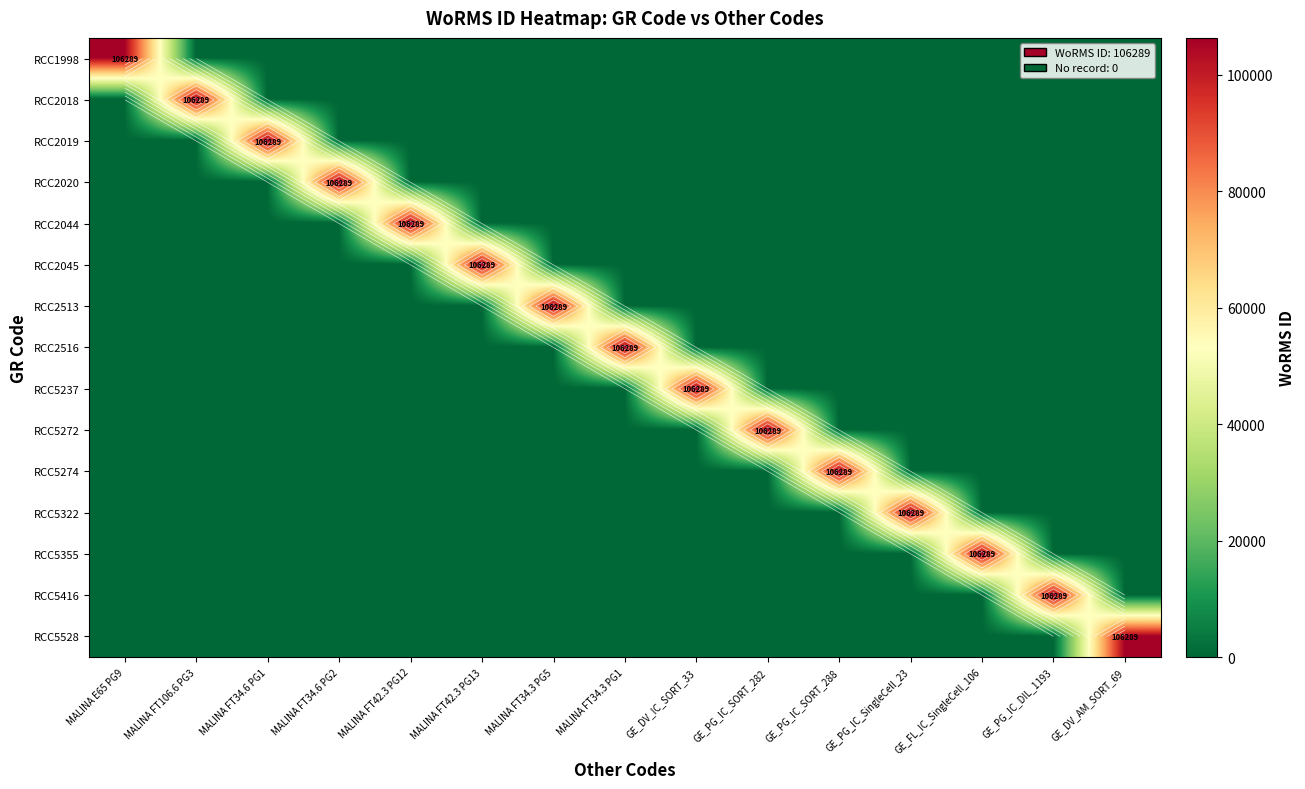

How many values in RCC2513 are above zero?

1